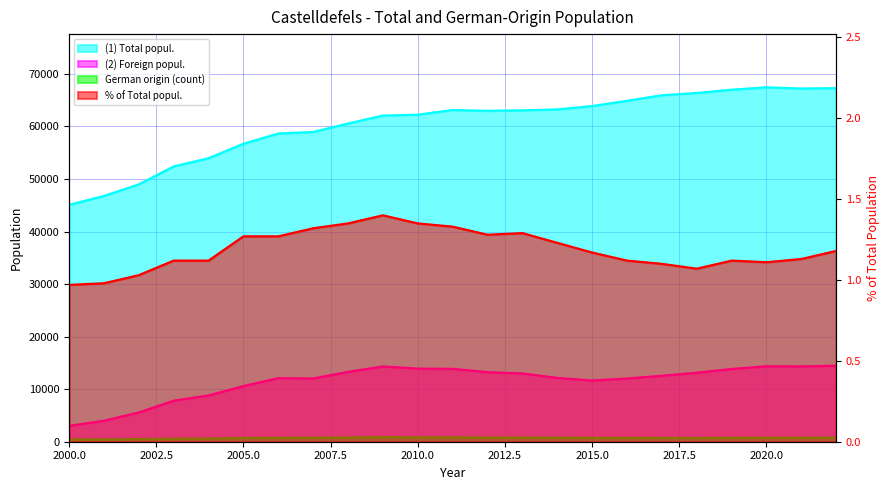

Rank the series at 2001 from lowest to highest value.

% of Total, German origin (count), (2) Foreign popul., (1) Total popul.